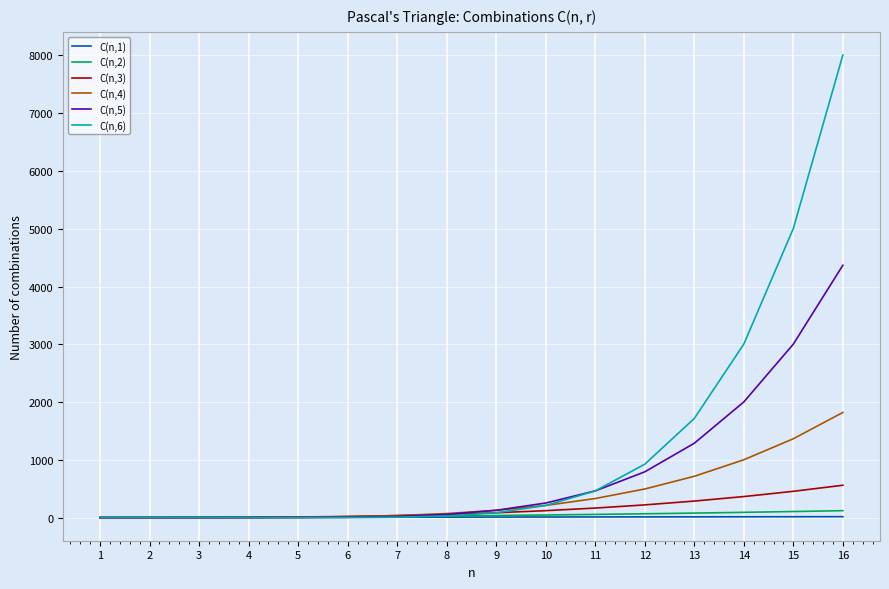

What is the maximum value for C(n,6)?

8008